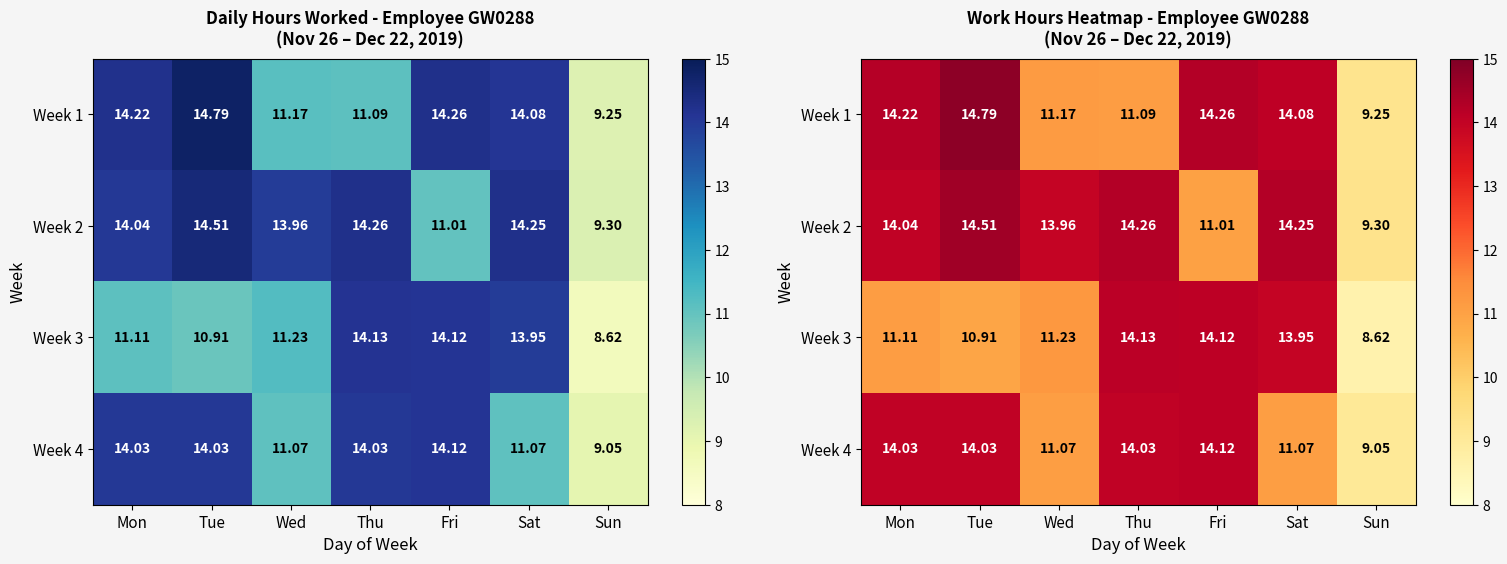

List the series in order of their peak value, lowest first.

Week 4, Week 3, Week 2, Week 1